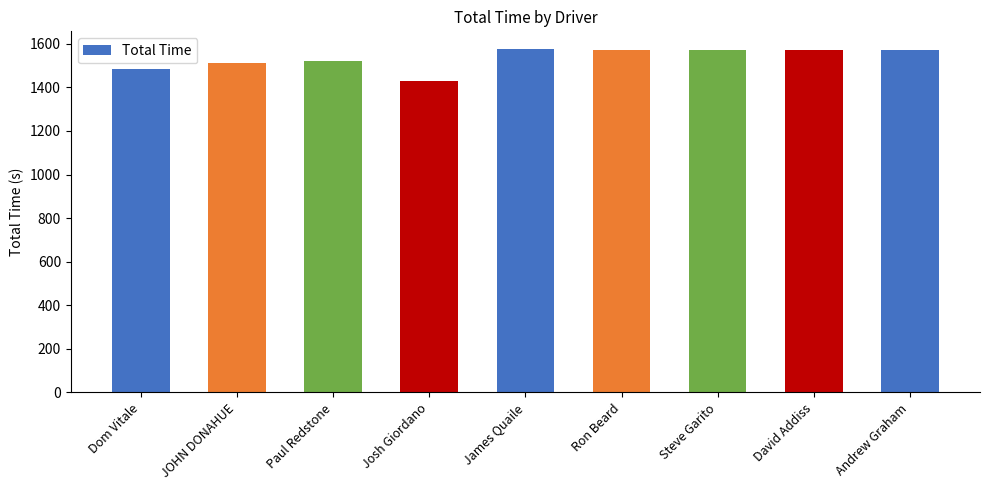

Read the value at Paul Redstone.

1520.7